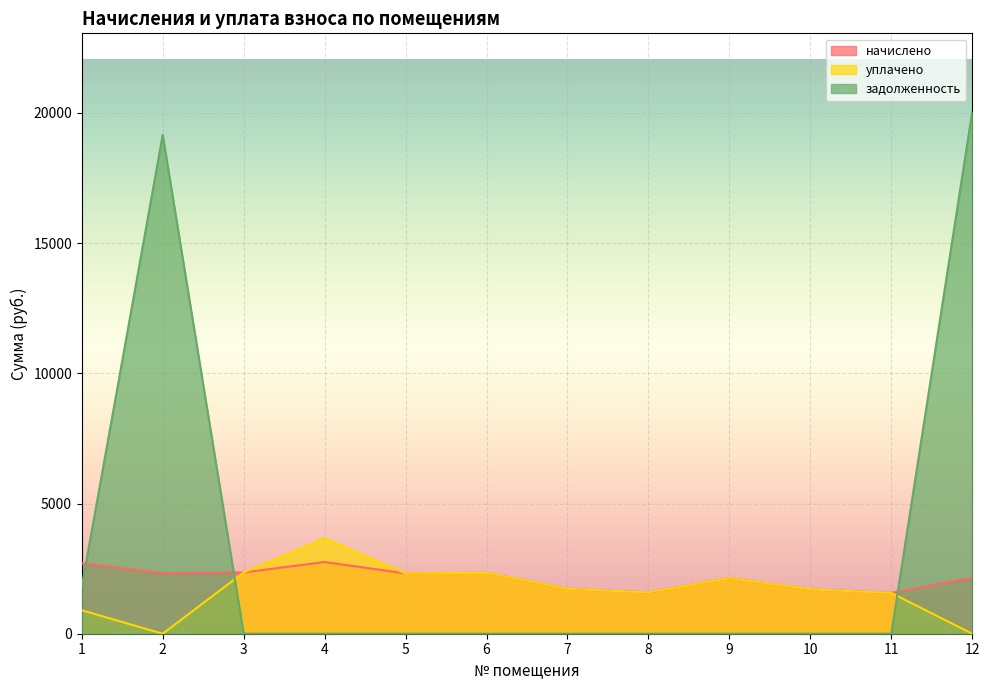

True or false: уплачено and начислено cross at least once.

False